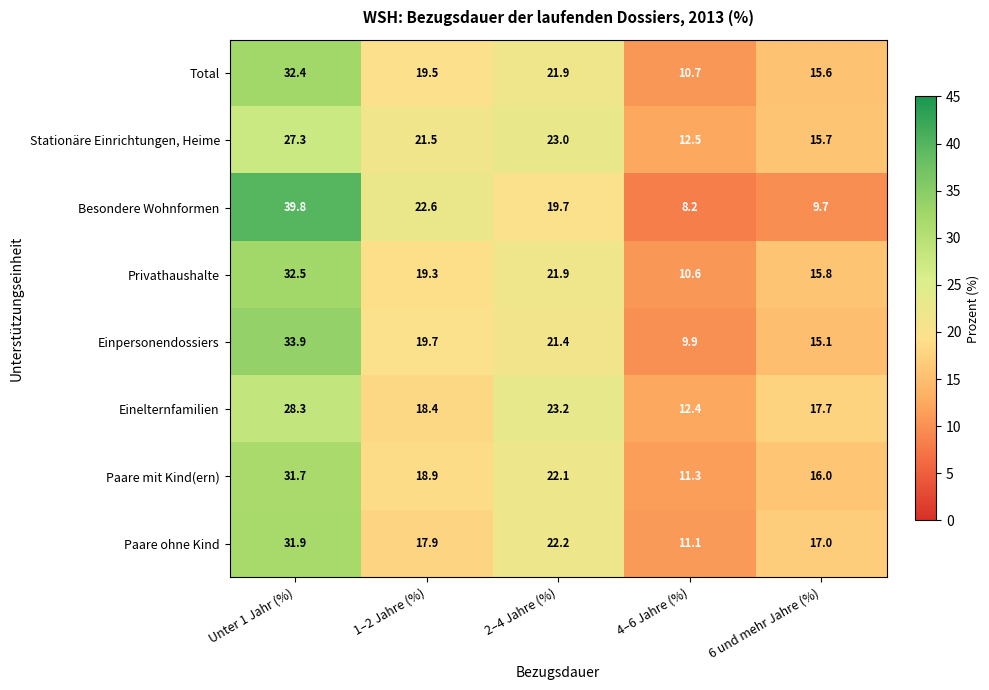

What is the sum of the Privathaushalte values at 6 und mehr Jahre (%) and 4–6 Jahre (%)?

26.4